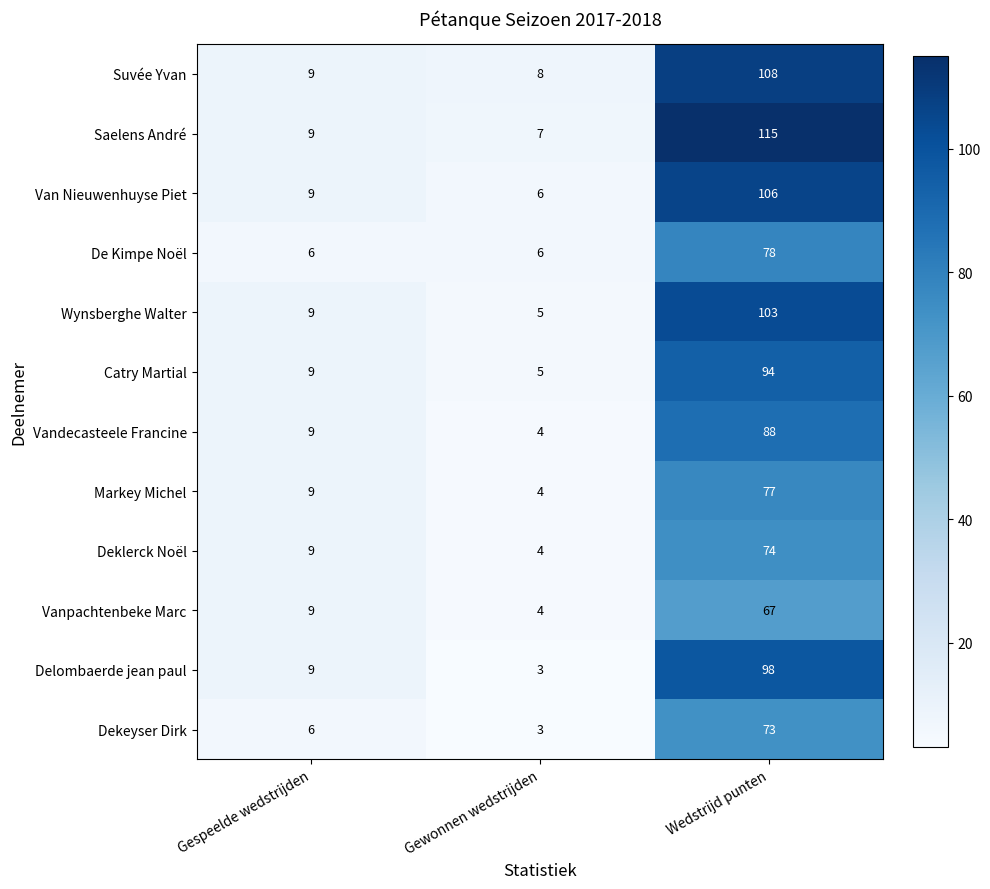

What is the sum of the Vanpachtenbeke Marc values at Gespeelde wedstrijden and Wedstrijd punten?

76